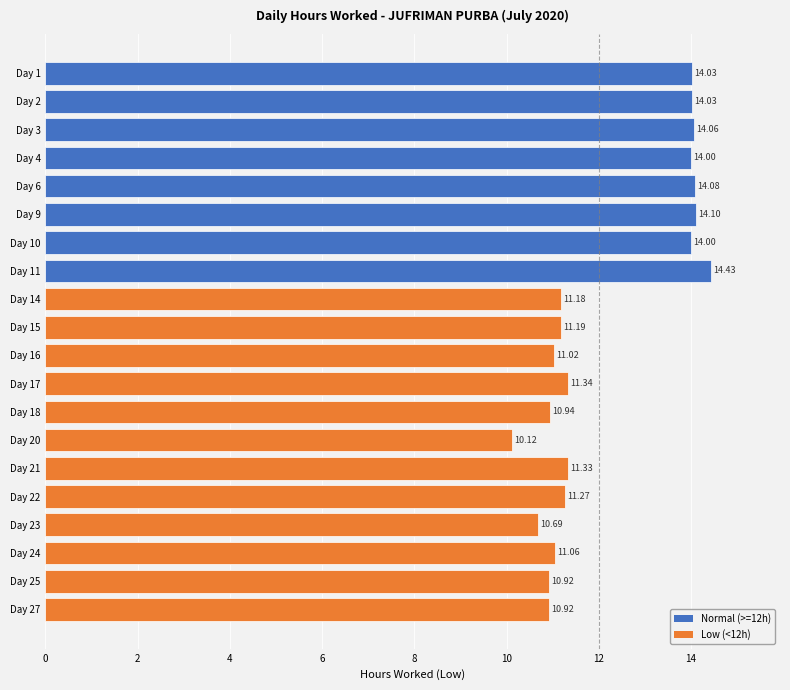

What is the change in value from Day 18 to Day 20?

-0.8